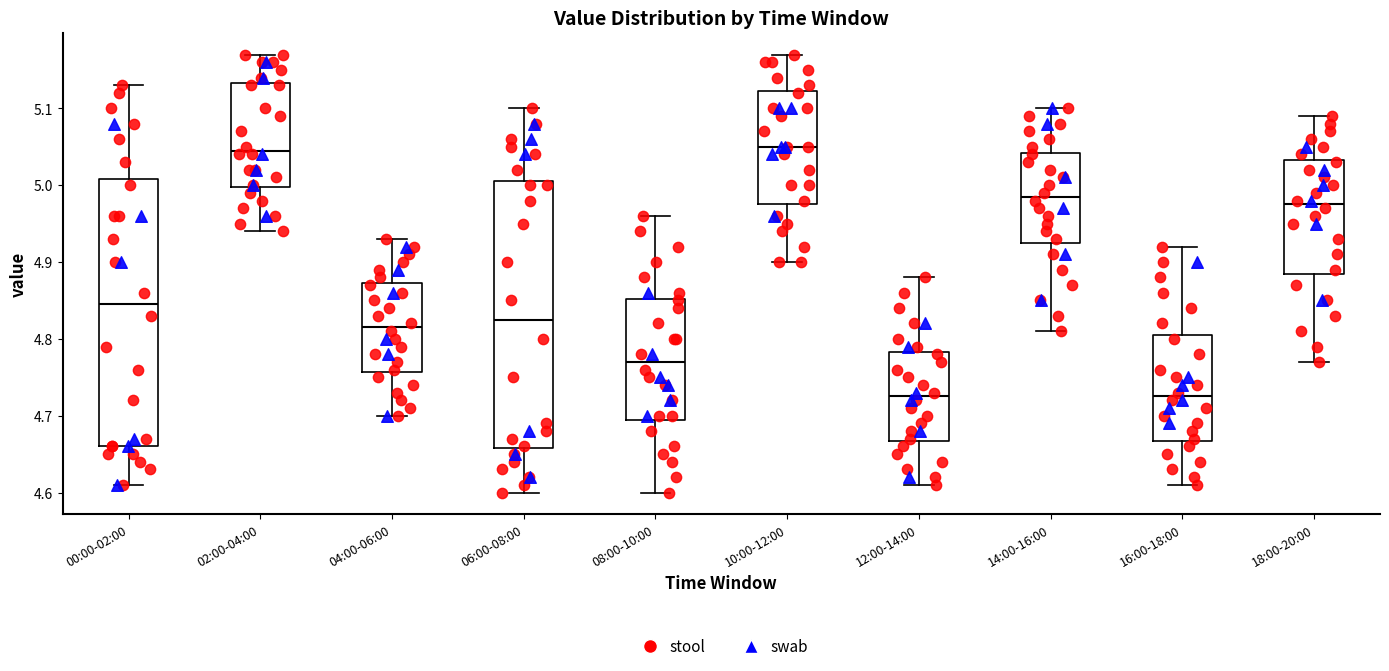

Where is the lower edge of the box for 18:00-20:00 on the y-axis? The values are not printed on the chart, so give them approximately, as read against the axis.

4.89